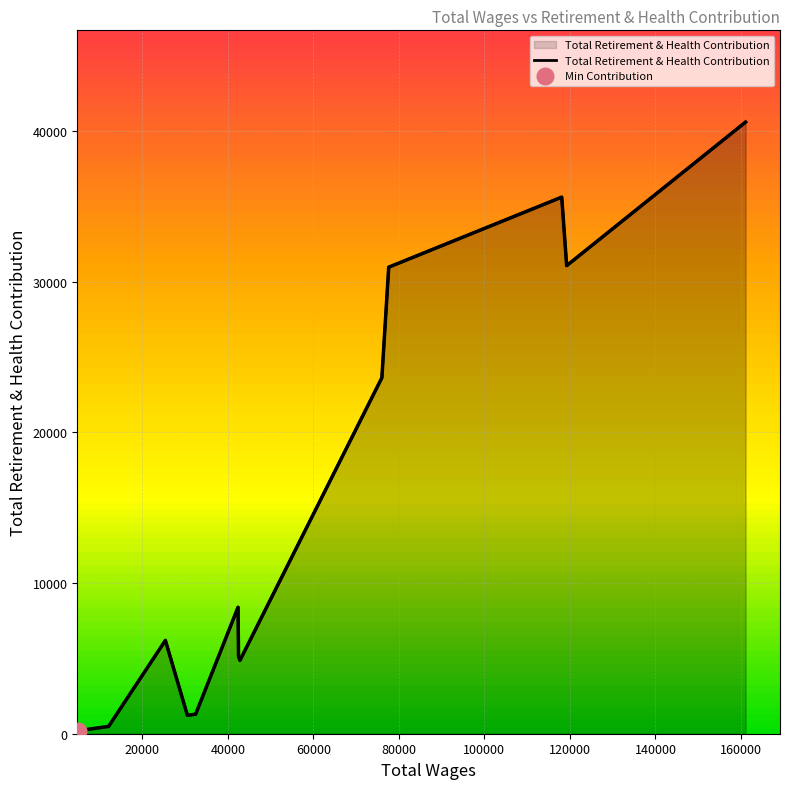

List the labels in order of value, smallest first.

5019.0, 12060.0, 12090.0, 30530.0, 32456.0, 42817.0, 42483.0, 25377.0, 42375.0, 76015.0, 77618.0, 119239.0, 118084.0, 161085.0